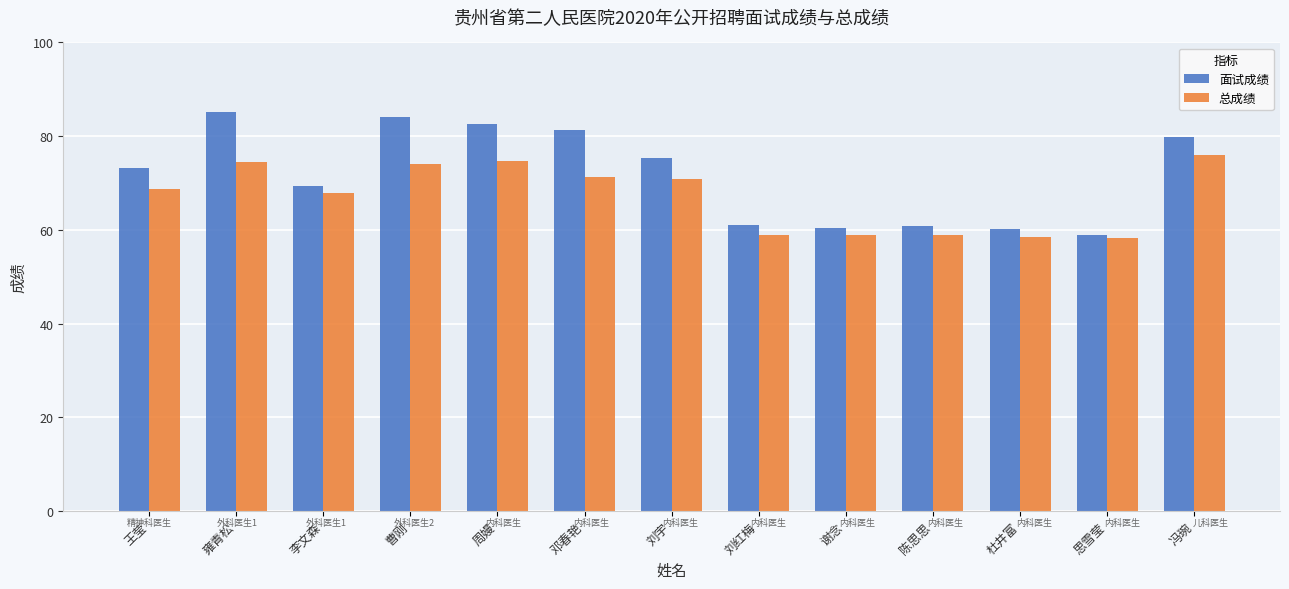

What is the approximate value of 总成绩 at 邓春艳?

71.4